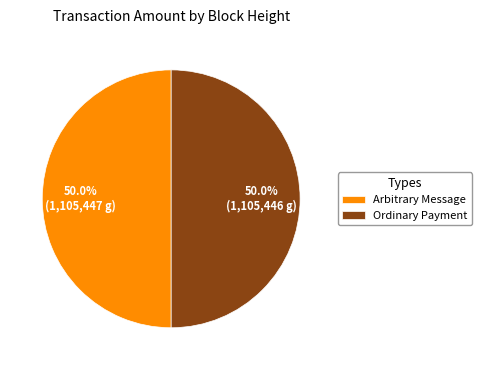

Count the number of slices in the pie.

2